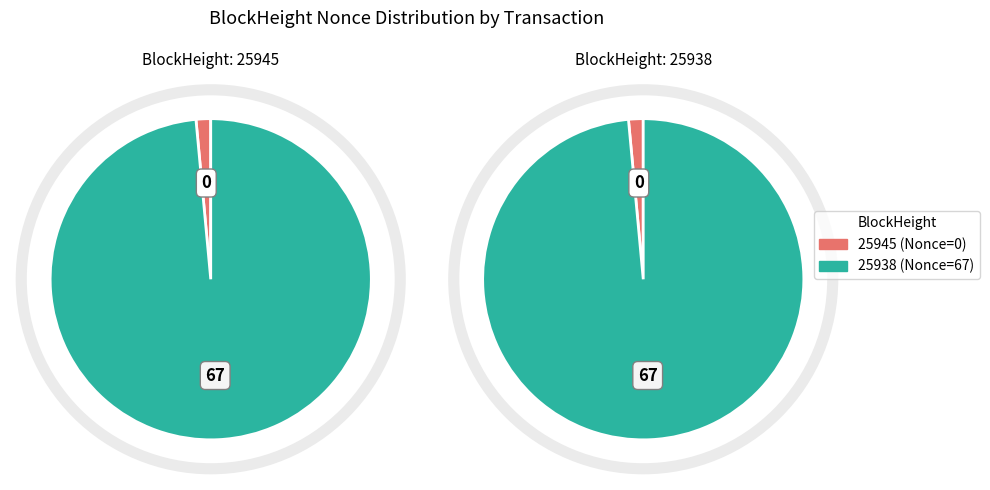

To the nearest percent, what percentage of the pie is 25938?

100%